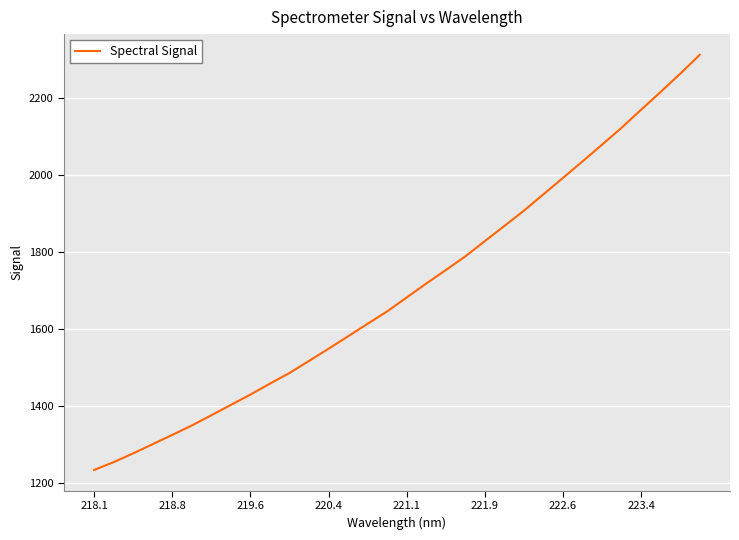

Reading left to right, list all the values displayed in this chart.

1233.9	1254.3	1277.0	1301.1	1325.0	1349.5	1376.1	1403.0	1429.9	1458.3	1485.9	1517.3	1549.1	1581.3	1613.9	1646.1	1682.2	1718.4	1753.3	1788.9	1828.6	1867.9	1907.6	1950.1	1992.7	2035.5	2078.9	2122.9	2169.7	2215.8	2263.0	2312.0